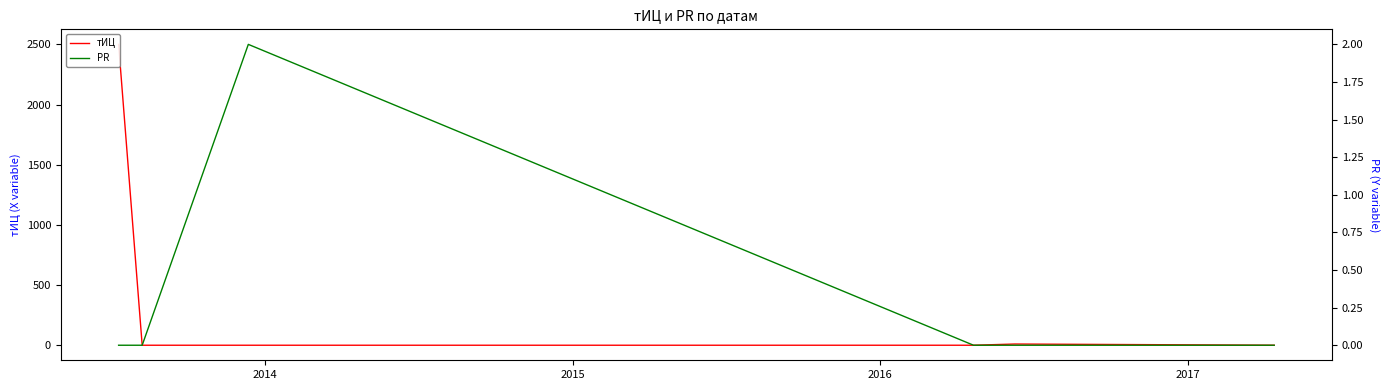

Is it true that тИЦ equals 5 at 2017?

False